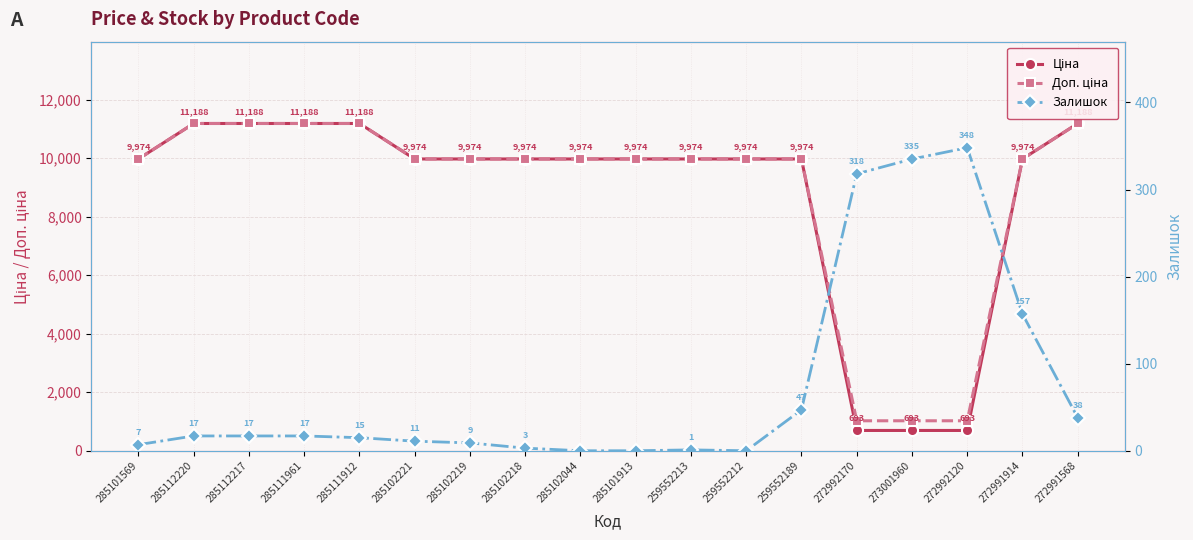

At which label does Доп. ціна first exceed 9974?

285101569